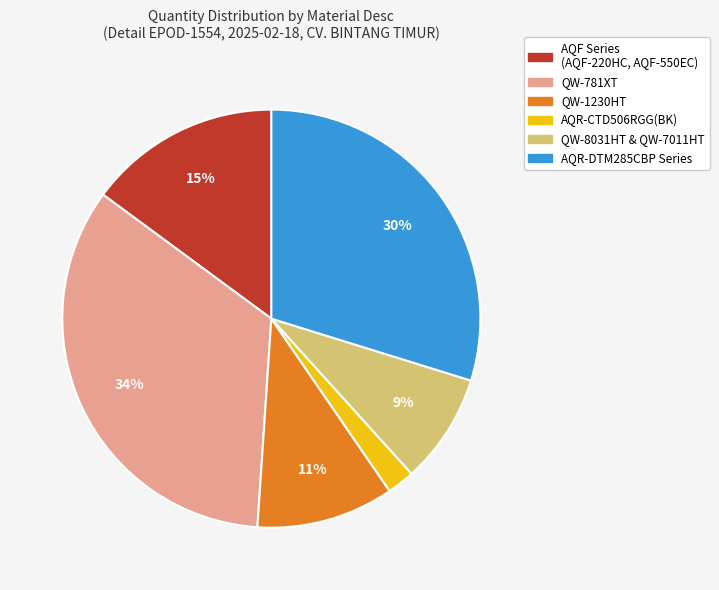

Is there any slice that represents more than half of the pie?

No